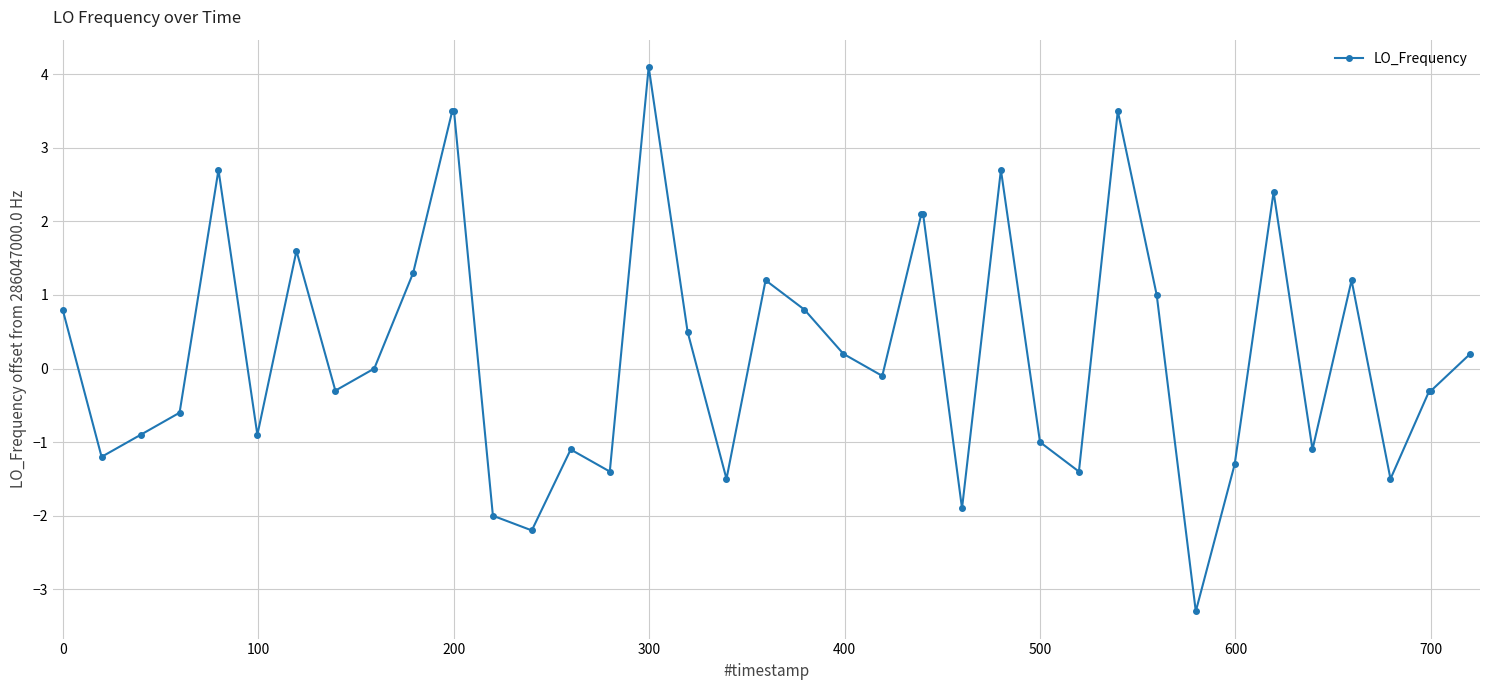

True or false: there are more than 1 points higher than both neighbors.

True